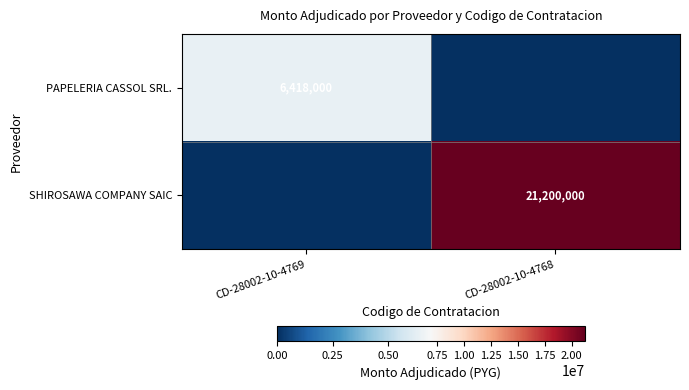

True or false: SHIROSAWA COMPANY SAIC has a value of 6452291 at CD-28002-10-4768.

False